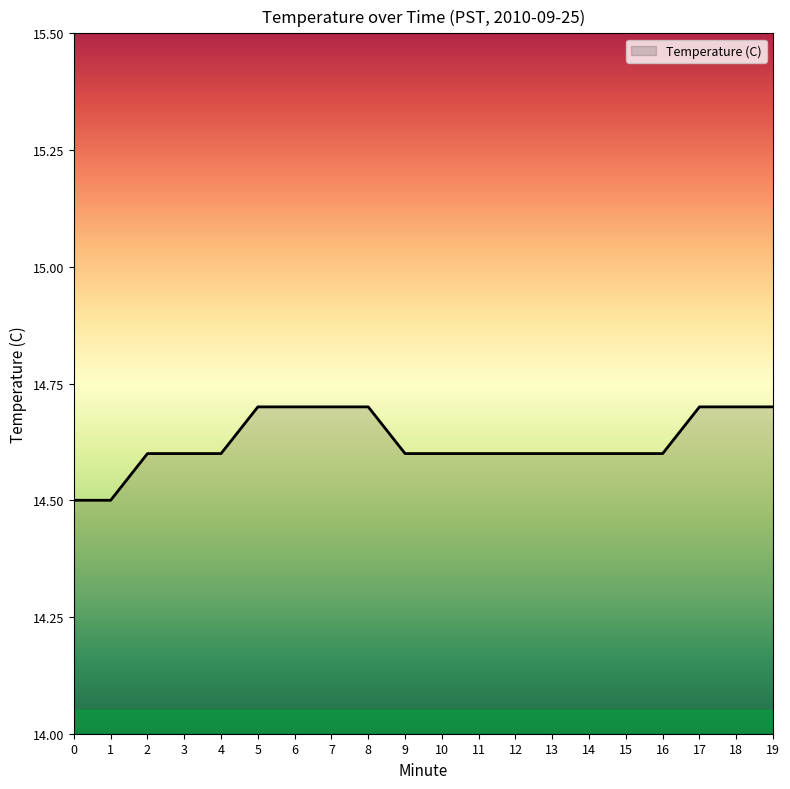

What is the difference between the maximum and second lowest values?

0.2